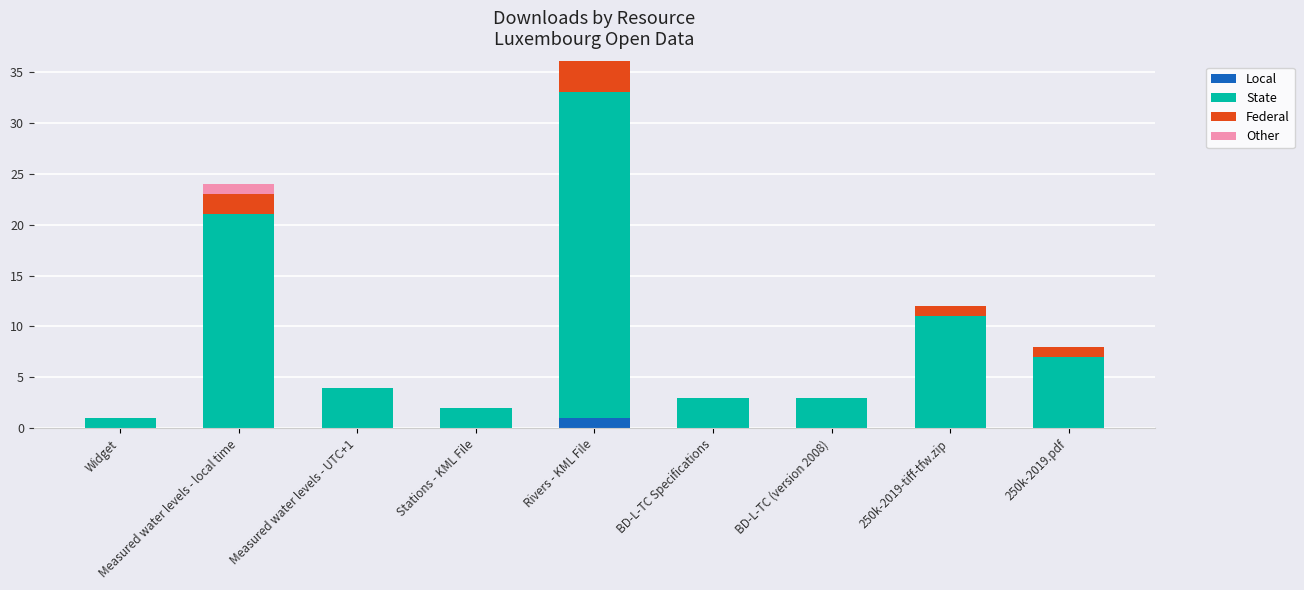

At which label does Local reach its peak?

Rivers - KML File